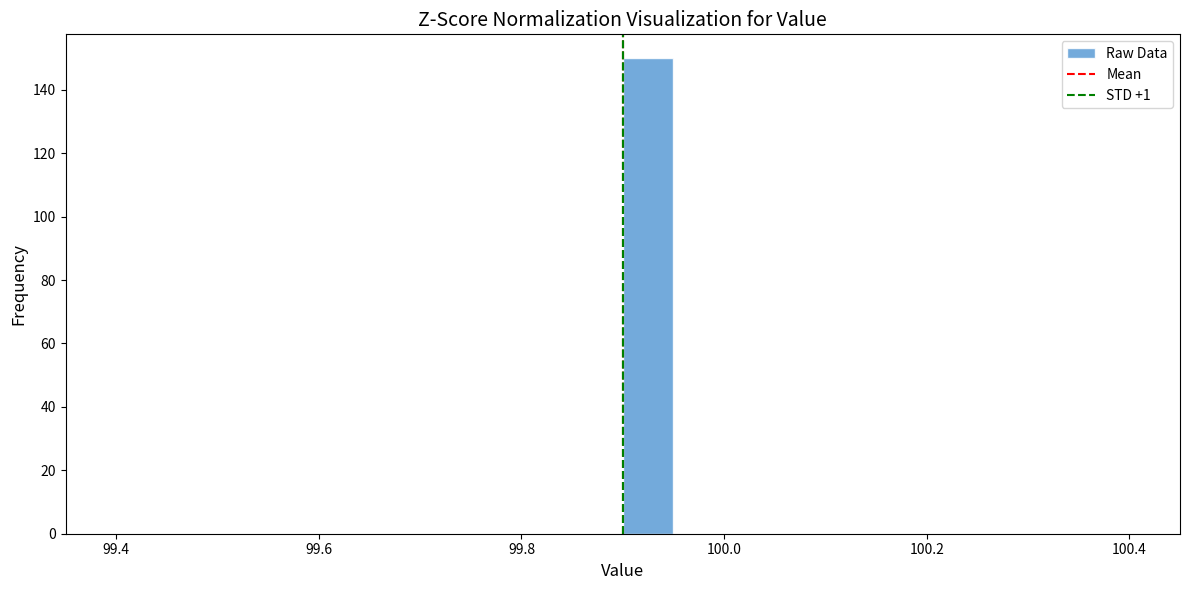

Read against the x-axis, roughly where is the centre of the tallest bar?

99.92